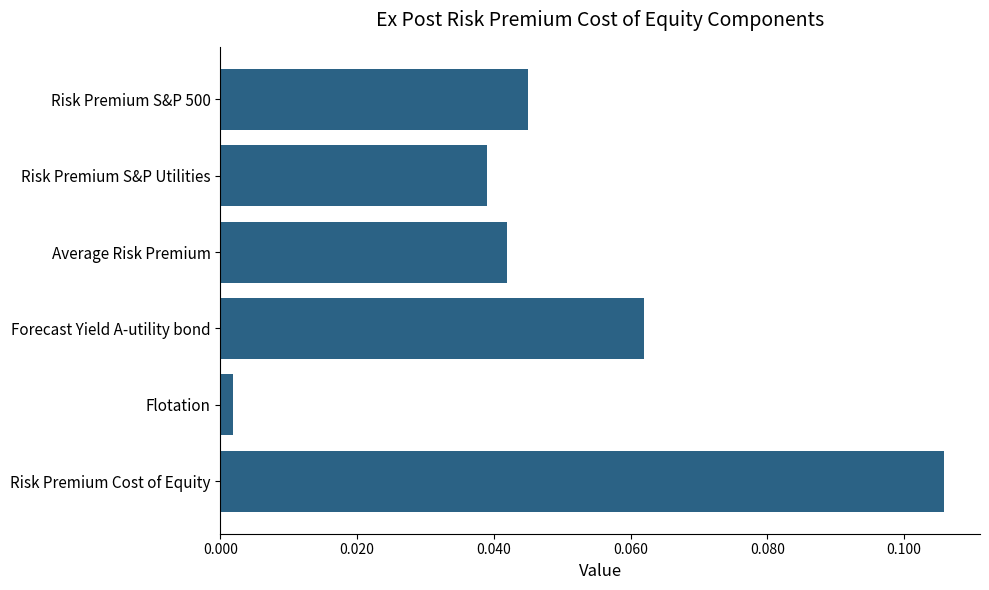

Rank the categories by value from lowest to highest.

Flotation, Risk Premium S&P Utilities, Average Risk Premium, Risk Premium S&P 500, Forecast Yield A-utility bond, Risk Premium Cost of Equity